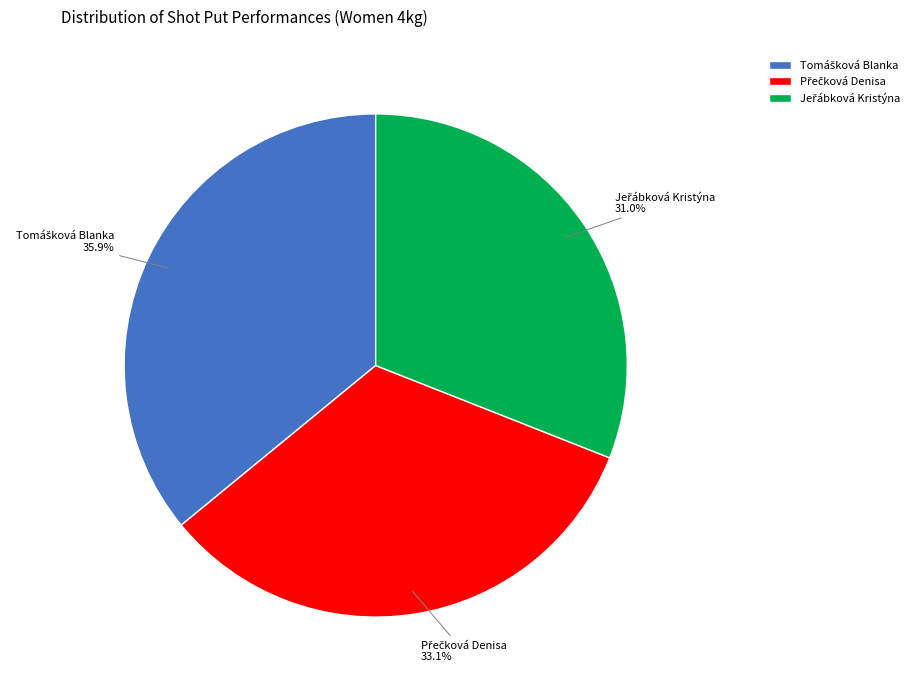

To the nearest percent, what is the difference between the largest and smallest slice percentages?

5%